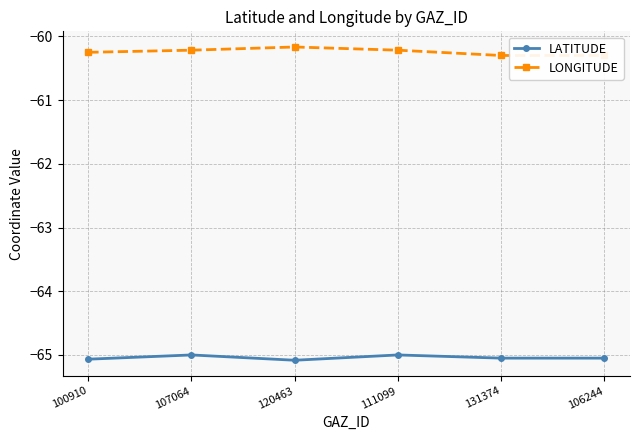

Reading left to right, transcribe all the data shown in this chart.

LATITUDE: 100910=-65.1	107064=-65.0	120463=-65.1	111099=-65.0	131374=-65.0	106244=-65.0
LONGITUDE: 100910=-60.2	107064=-60.2	120463=-60.2	111099=-60.2	131374=-60.3	106244=-60.3